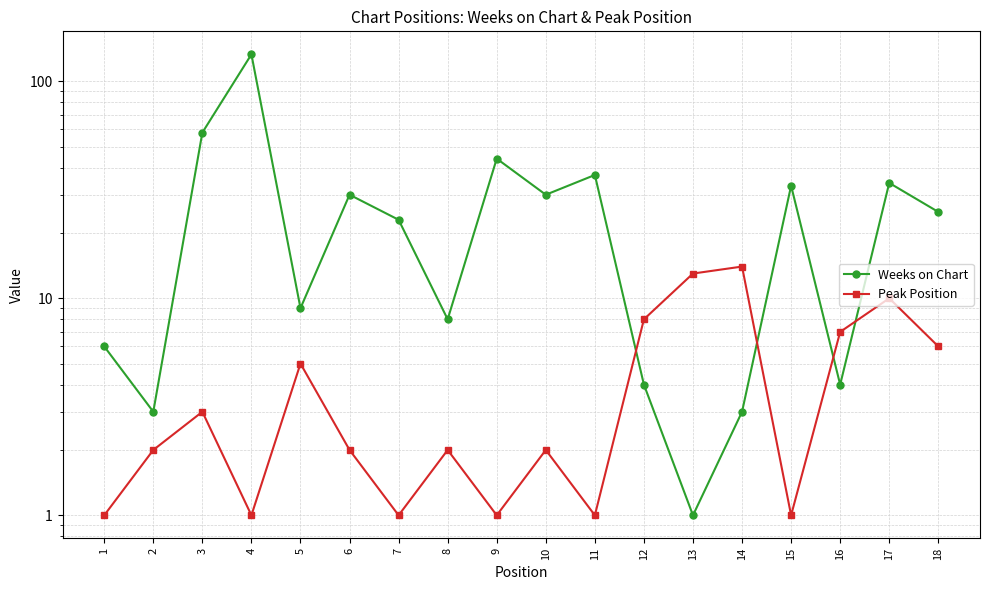

What is the spread (max minus min) of values at 4?

132